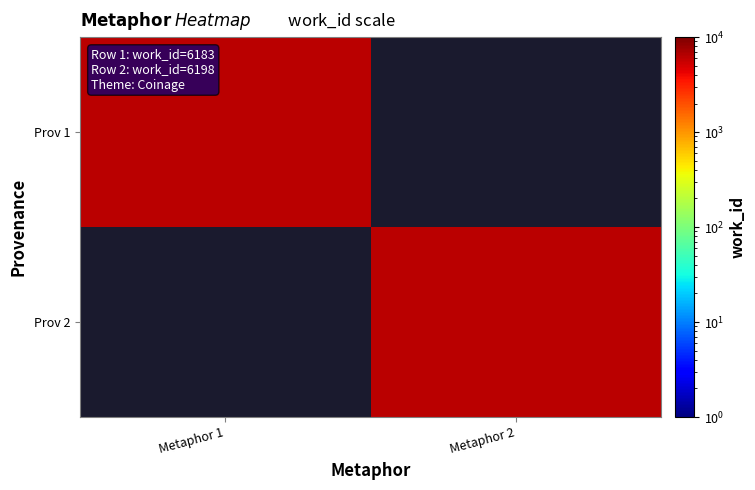

Which label corresponds to the smallest value in the chart?

Metaphor 1